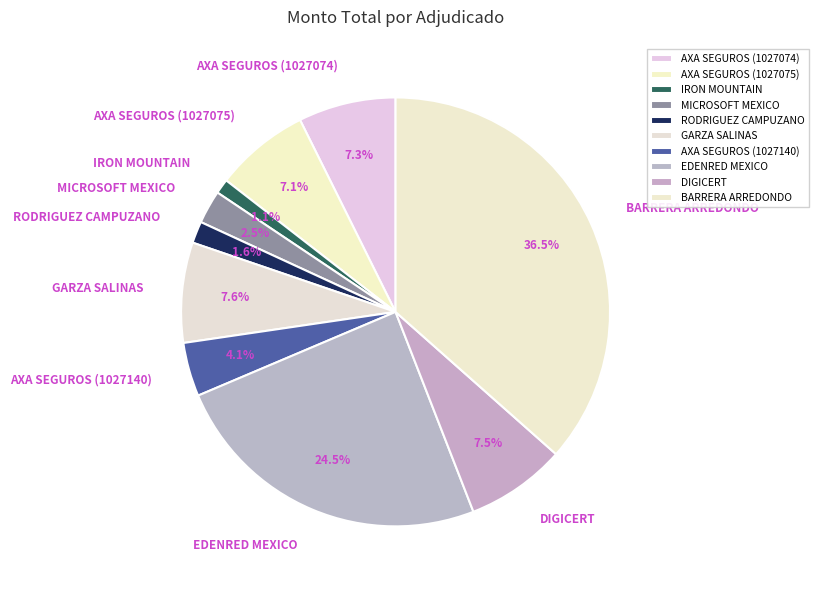

To the nearest percent, what is the combined percentage of AXA SEGUROS (1027140) and DIGICERT?

12%